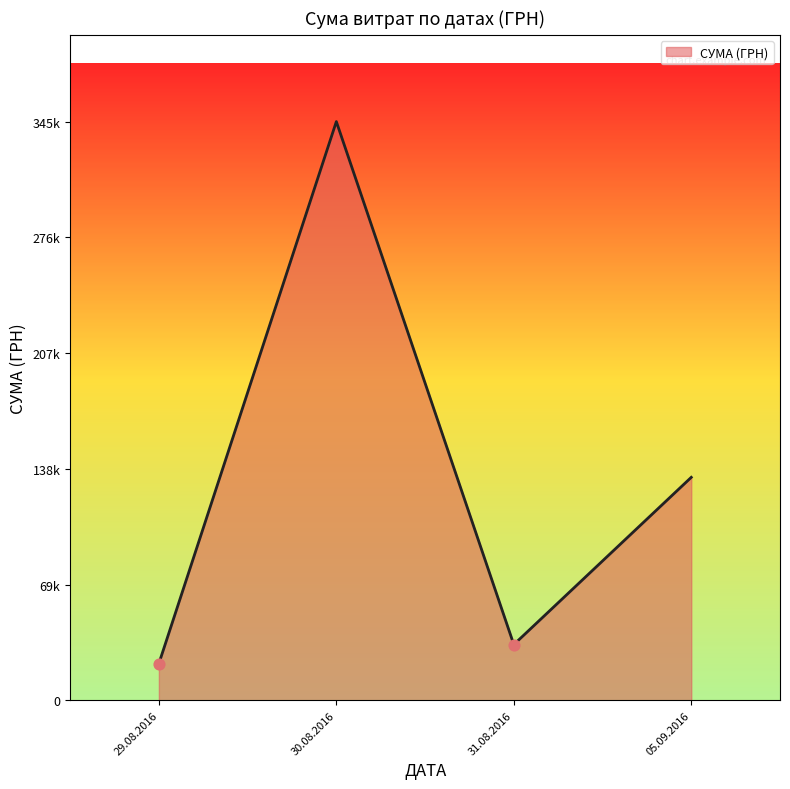

Between 05.09.2016 and 30.08.2016, which is larger?

30.08.2016